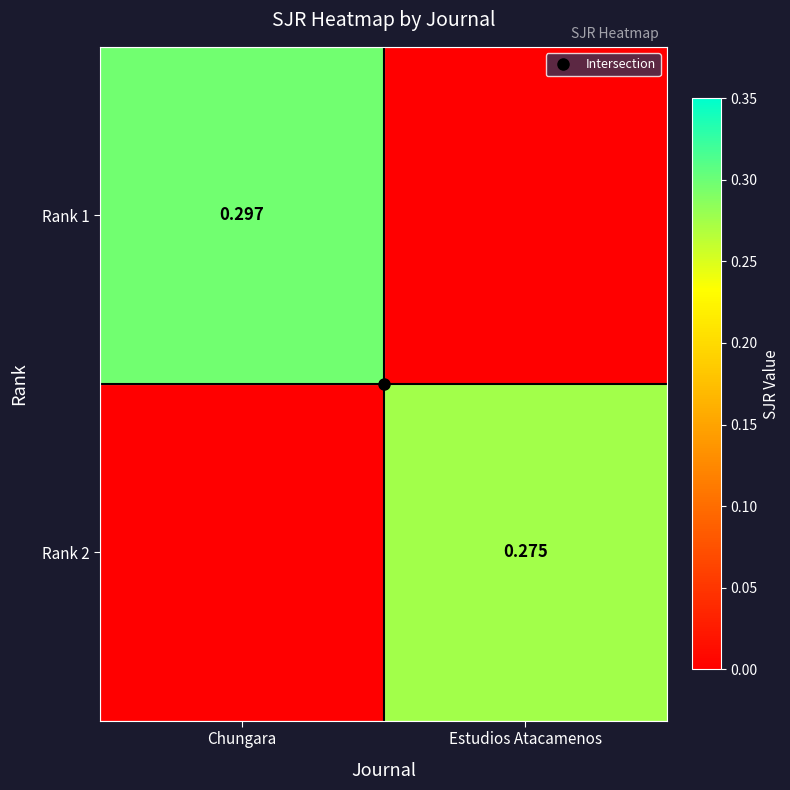

List the series in order of their peak value, highest first.

Rank 1, Rank 2